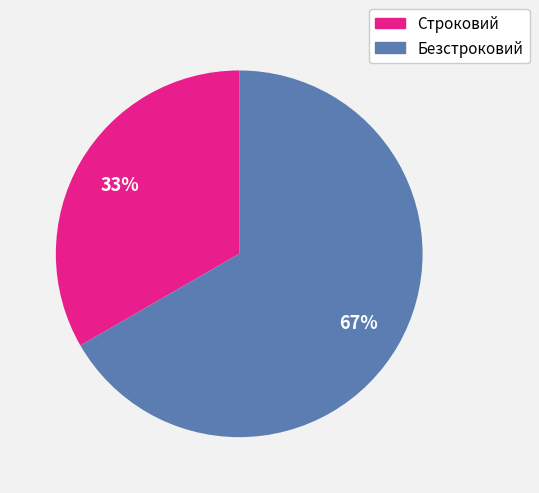

Is the sum of Строковий and Безстроковий greater than half?

Yes